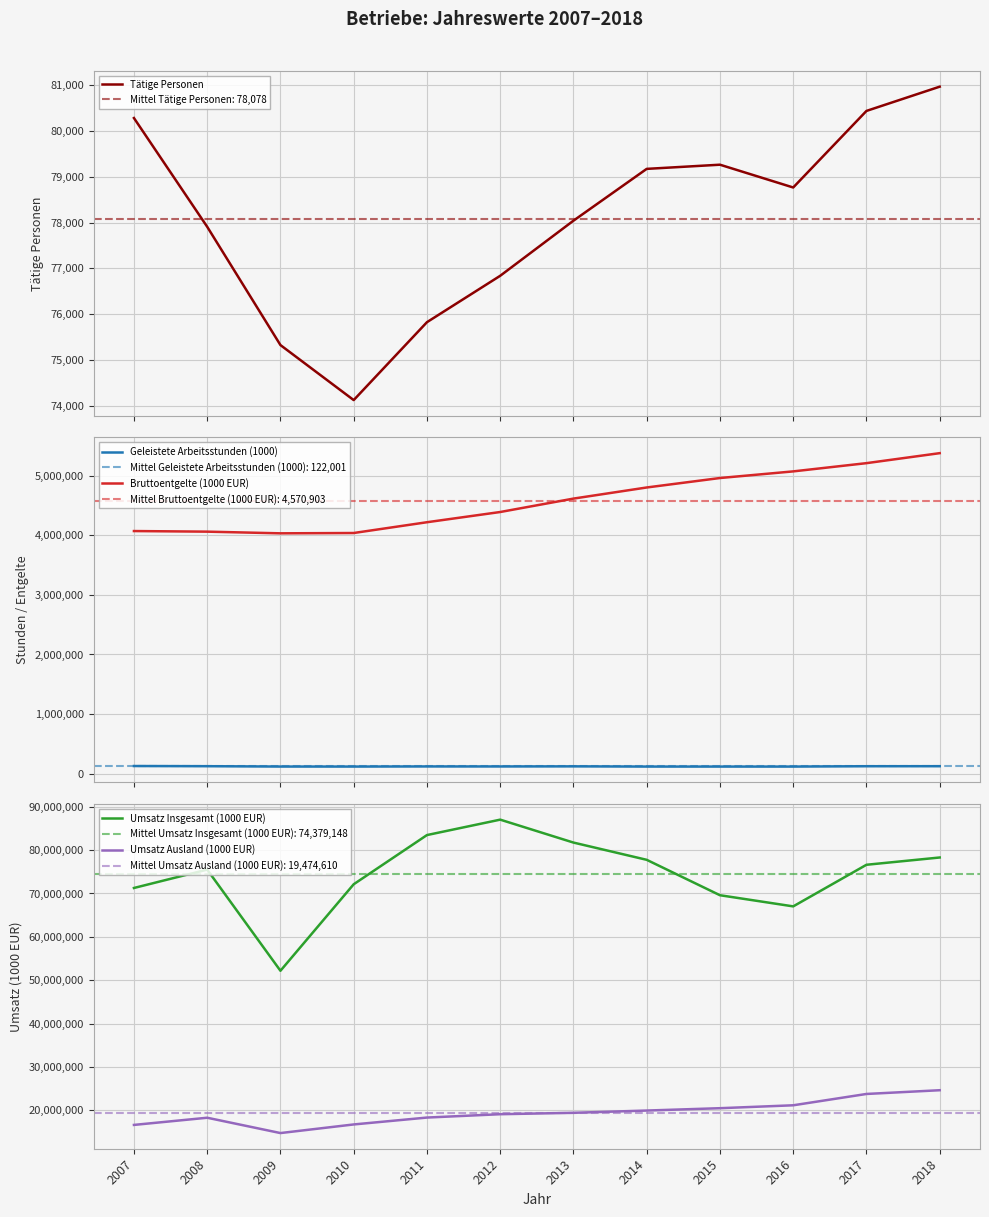

Count the number of data series in this chart.

5